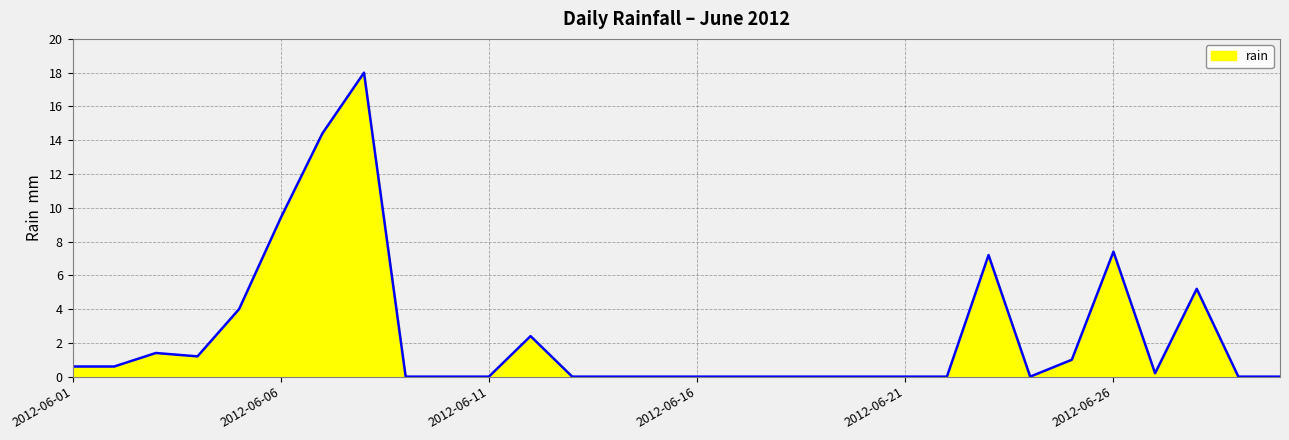

What is the difference between the maximum and minimum values?

18.0